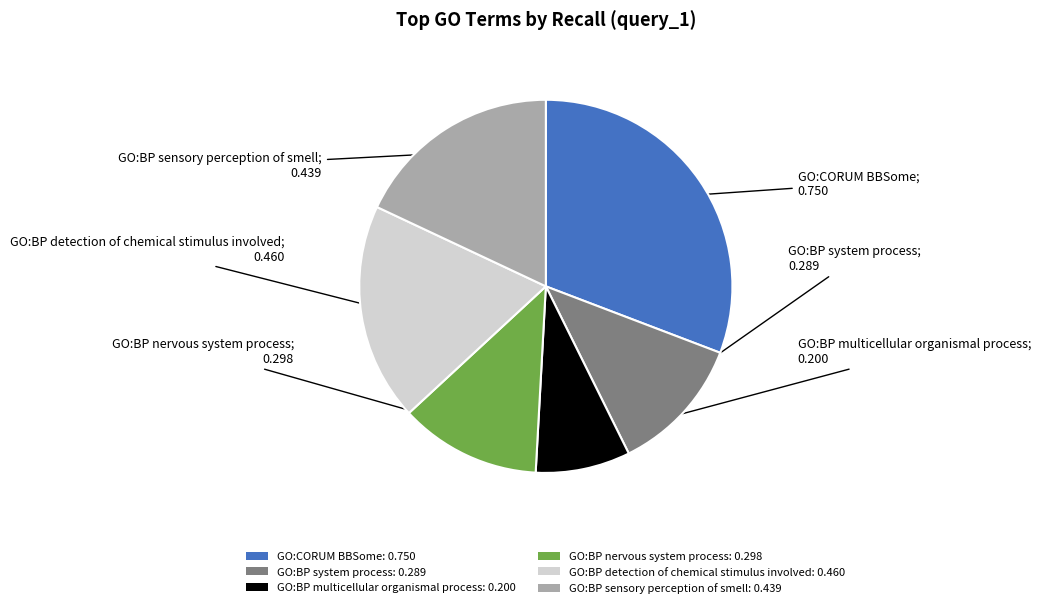

True or false: GO:CORUM BBSome accounts for 20% of the total.

False